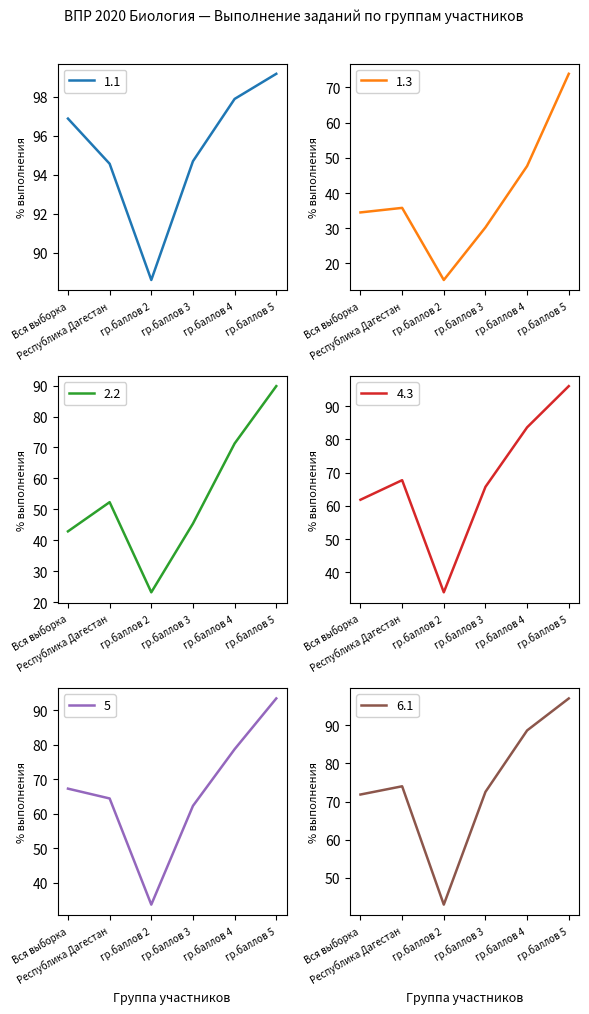

Is the value of 2.2 at гр.баллов 3 greater than the value of 1.3 at Вся выборка?

Yes